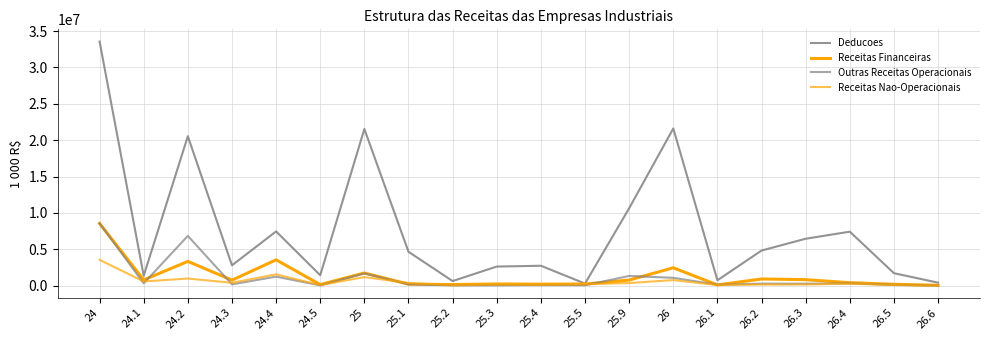

At how many categories does at least one series exceed 10897048?

4